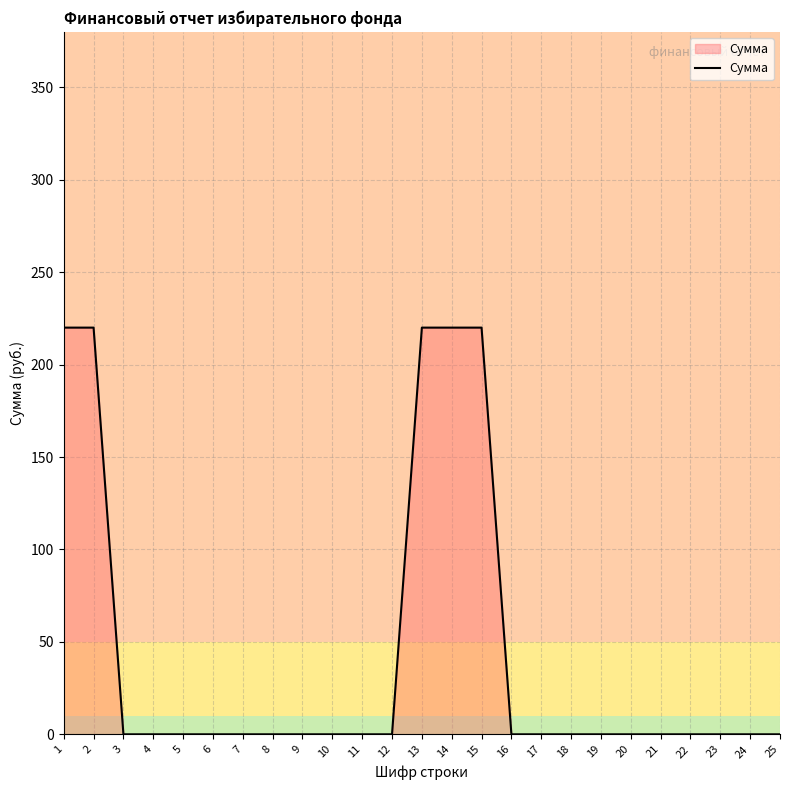

The value at 3 is 129. True or false?

False